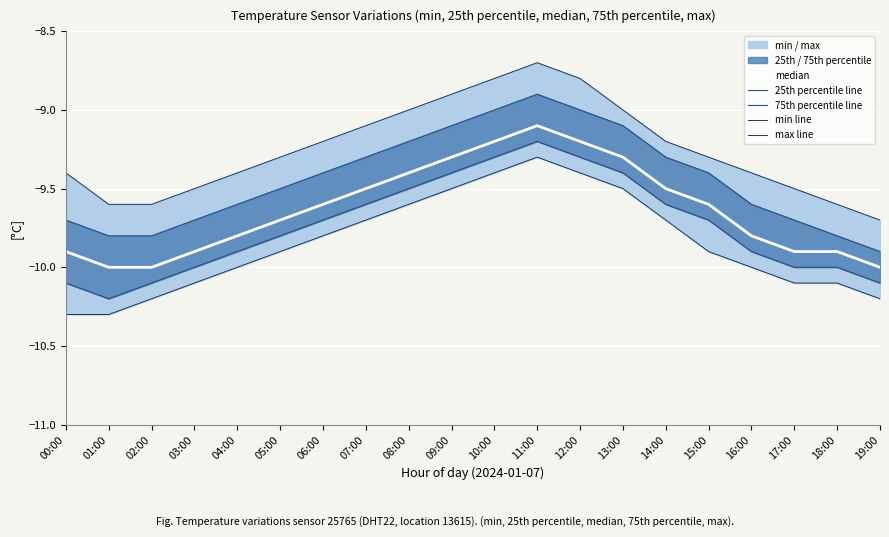

At which label is min line closest to -9?

11:00